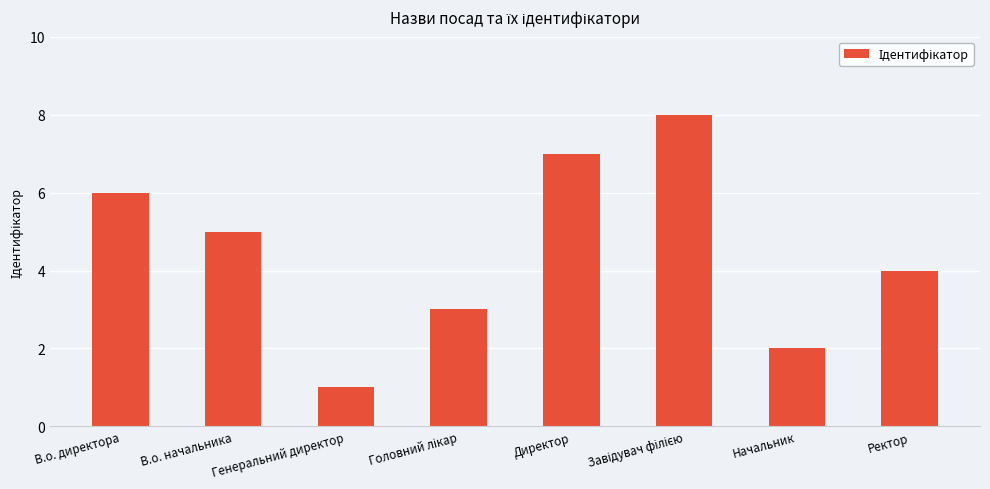

What is the label of the 1st bar from the right?

Ректор